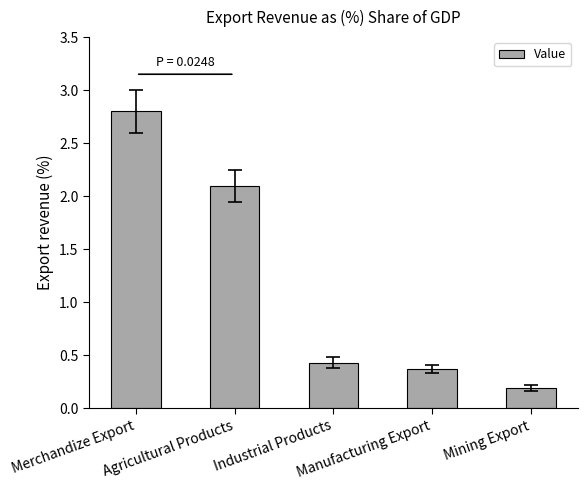

Which has a higher value, Manufacturing Export or Merchandize Export?

Merchandize Export